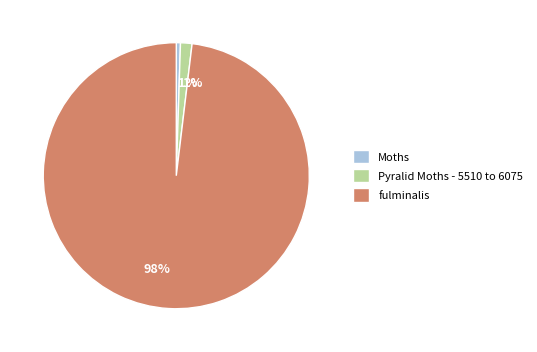

How many slices are in this pie chart?

3